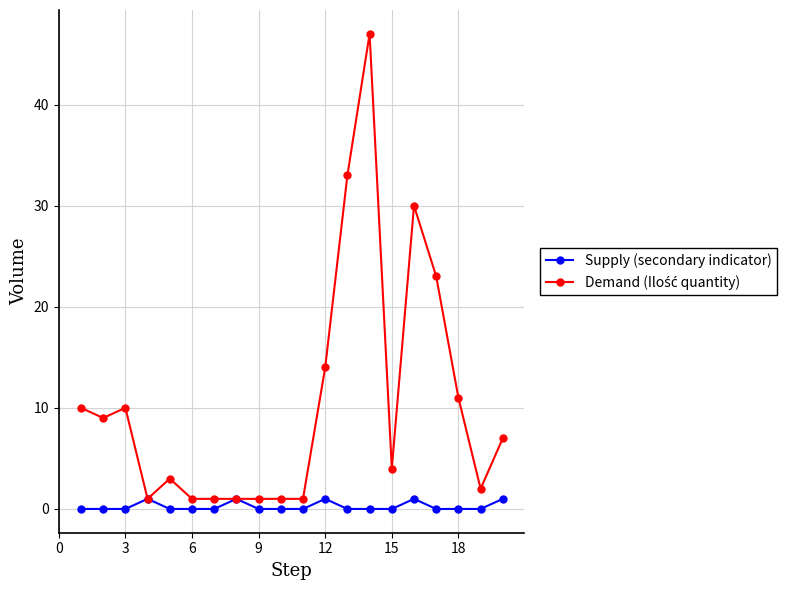

What is the maximum value shown in the chart?

47